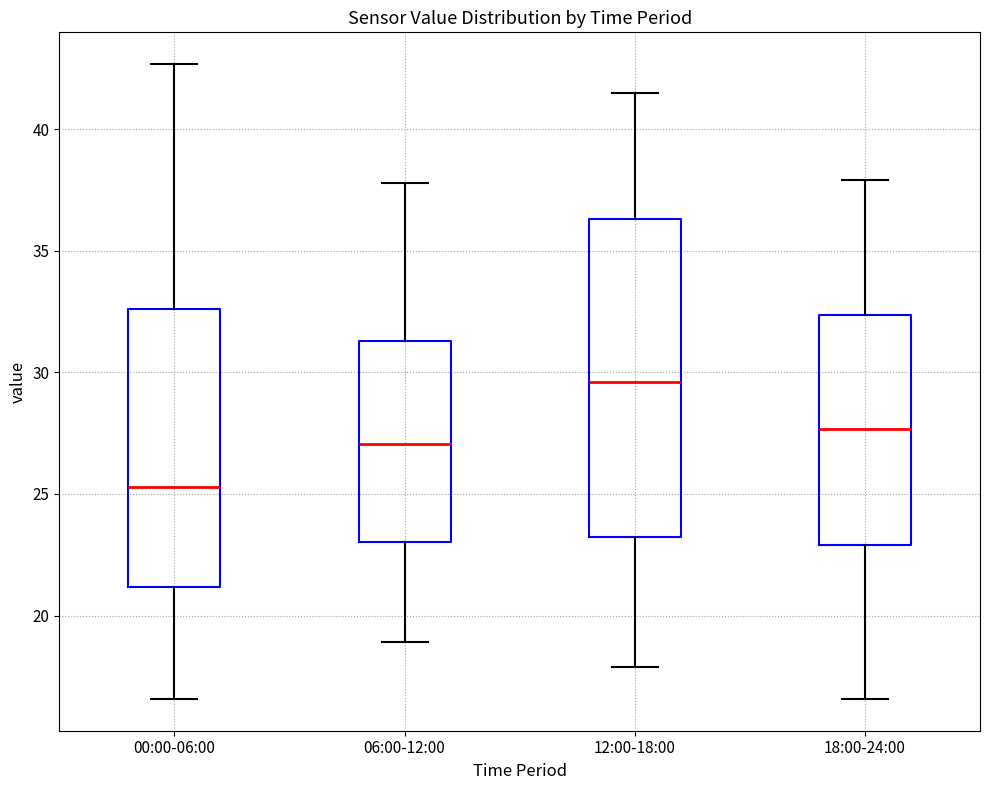

Reading left to right, read every box against the y-axis: the position of its median line, the range the box covers, and the ends of its whiskers. The values are not printed on the chart, so give them approximately, as read against the axis.

00:00-06:00: median 25.5, box 21.0 to 32.5, whiskers 16.5 to 42.5
06:00-12:00: median 27.0, box 23.0 to 31.5, whiskers 19.0 to 38.0
12:00-18:00: median 29.5, box 23.0 to 36.5, whiskers 18.0 to 41.5
18:00-24:00: median 27.5, box 23.0 to 32.5, whiskers 16.5 to 38.0